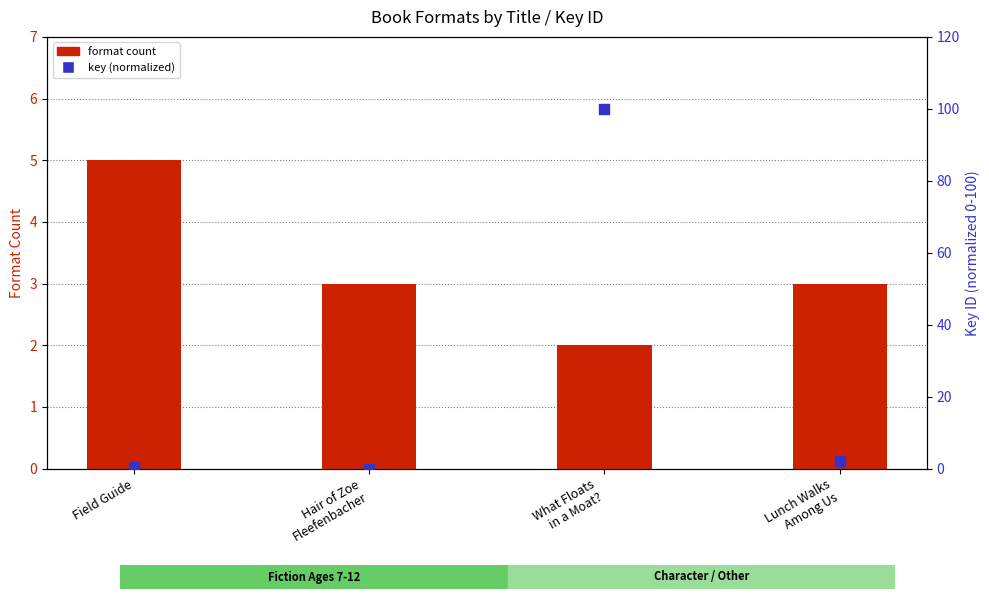

What is the total value across all series at Hair of Zoe
Fleefenbacher?

3.0